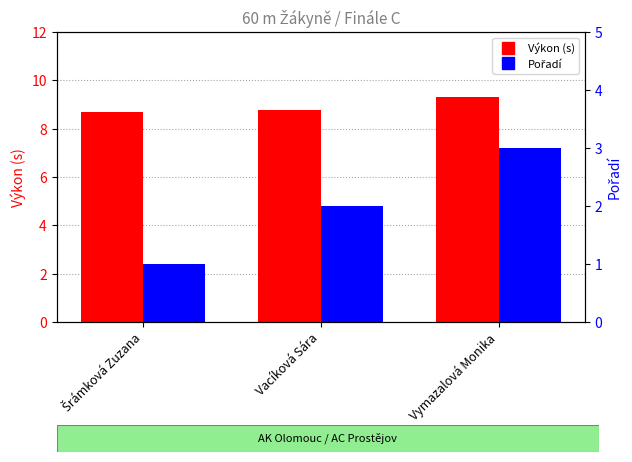

How many series are shown in this chart?

2